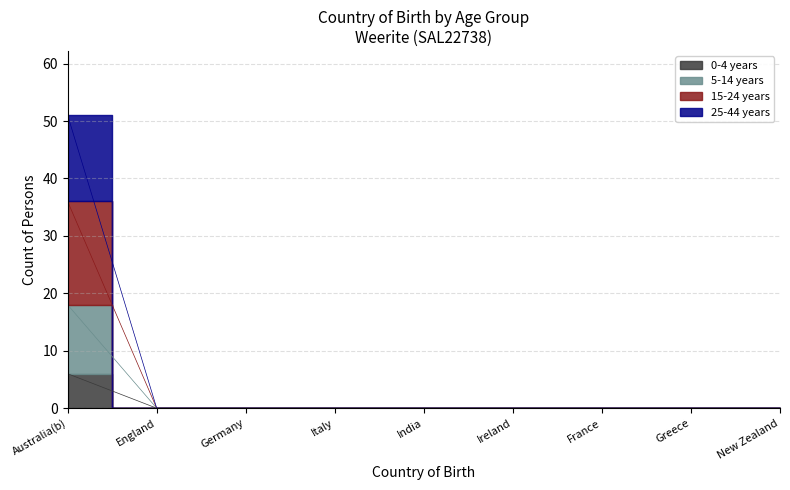

True or false: 0-4 years has a value of -3 at Germany.

False